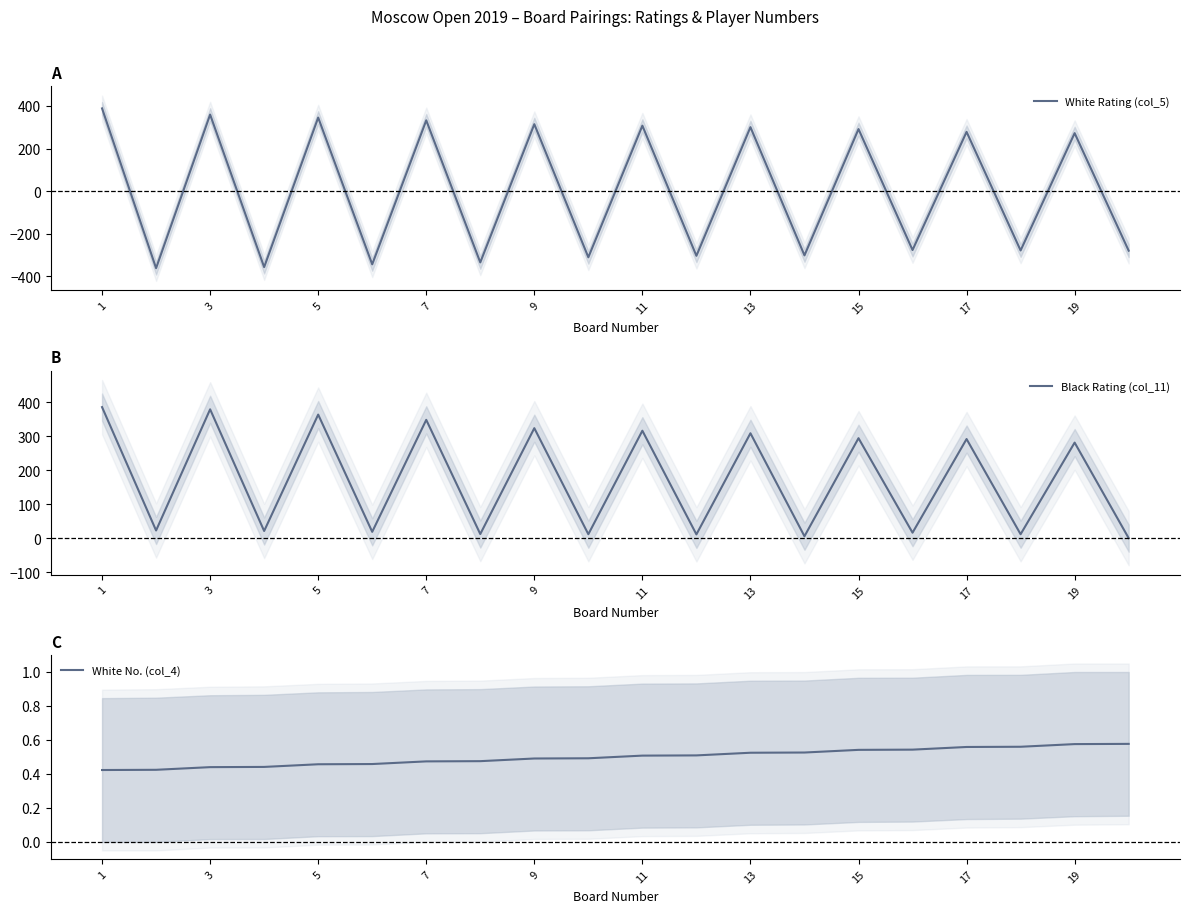

What is the maximum value for White Rating (col_5)?

388